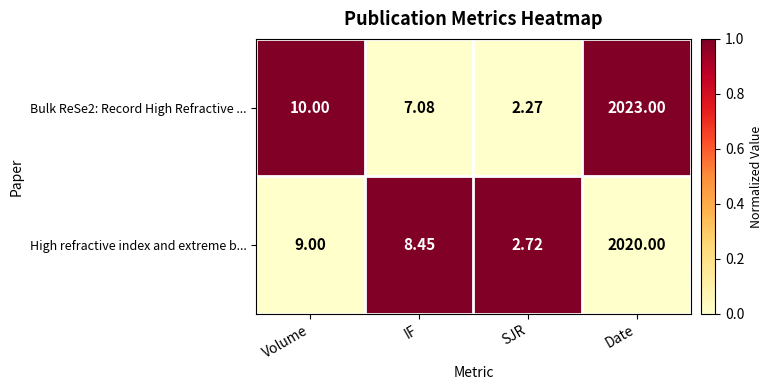

Rank the categories by High refractive index and extreme b... value from lowest to highest.

SJR, IF, Volume, Date